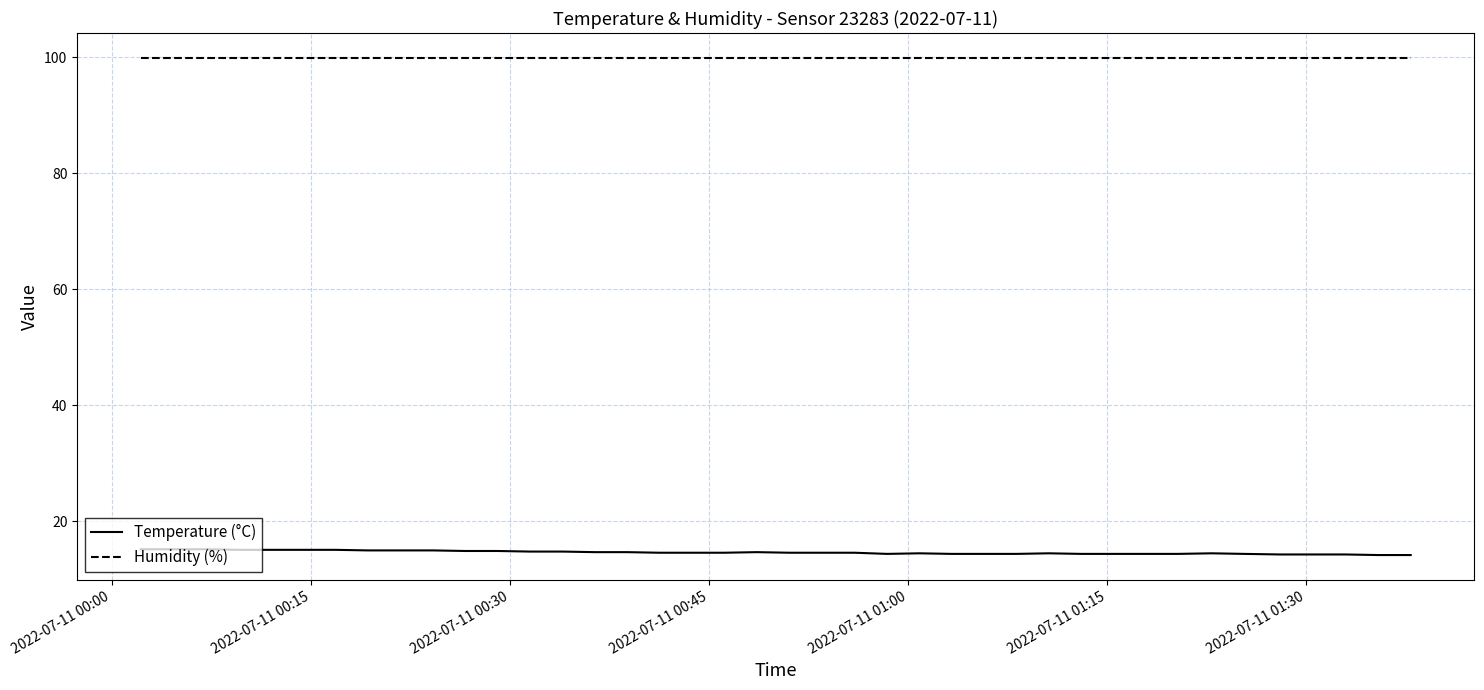

True or false: Humidity (%) and Temperature (°C) intersect in this chart.

False